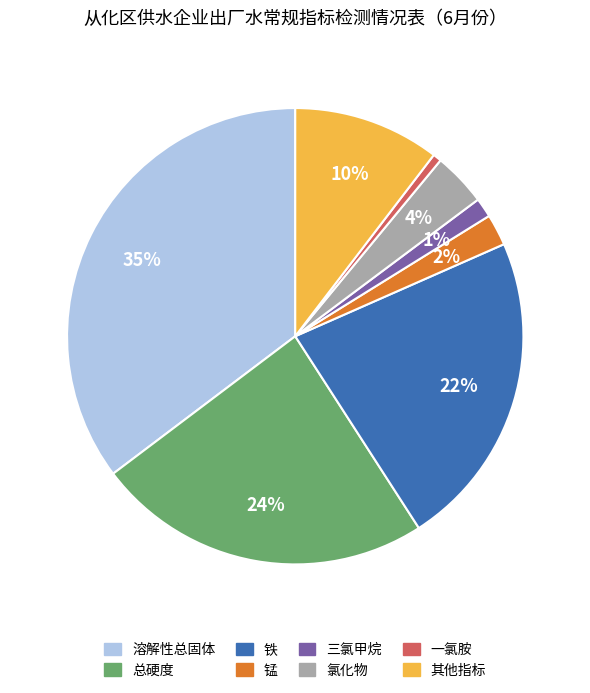

Is there any slice that represents more than half of the pie?

No